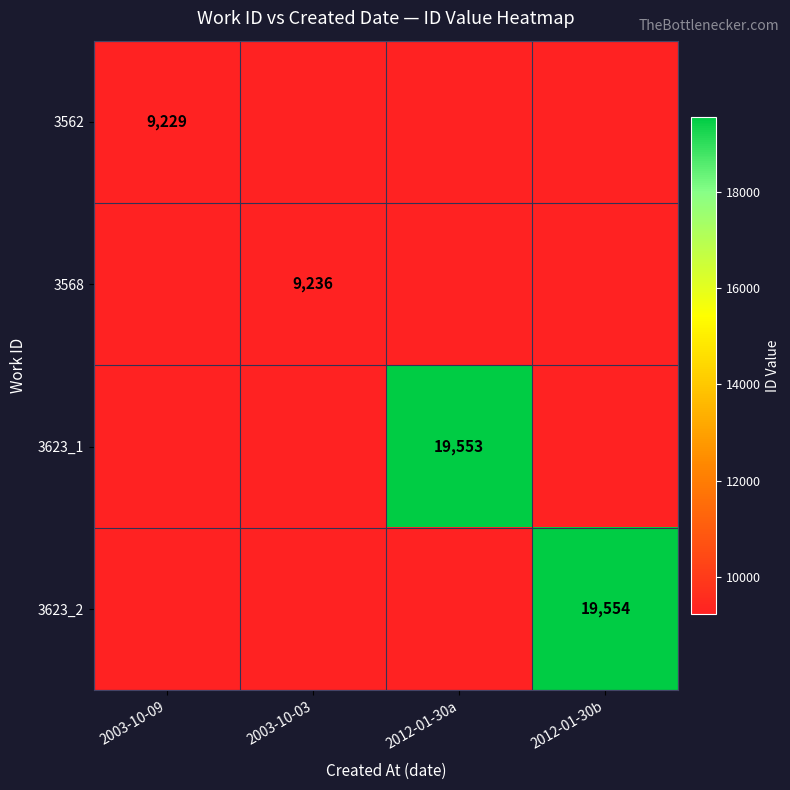

Is it true that 3568 equals 9236 at 2003-10-03?

True